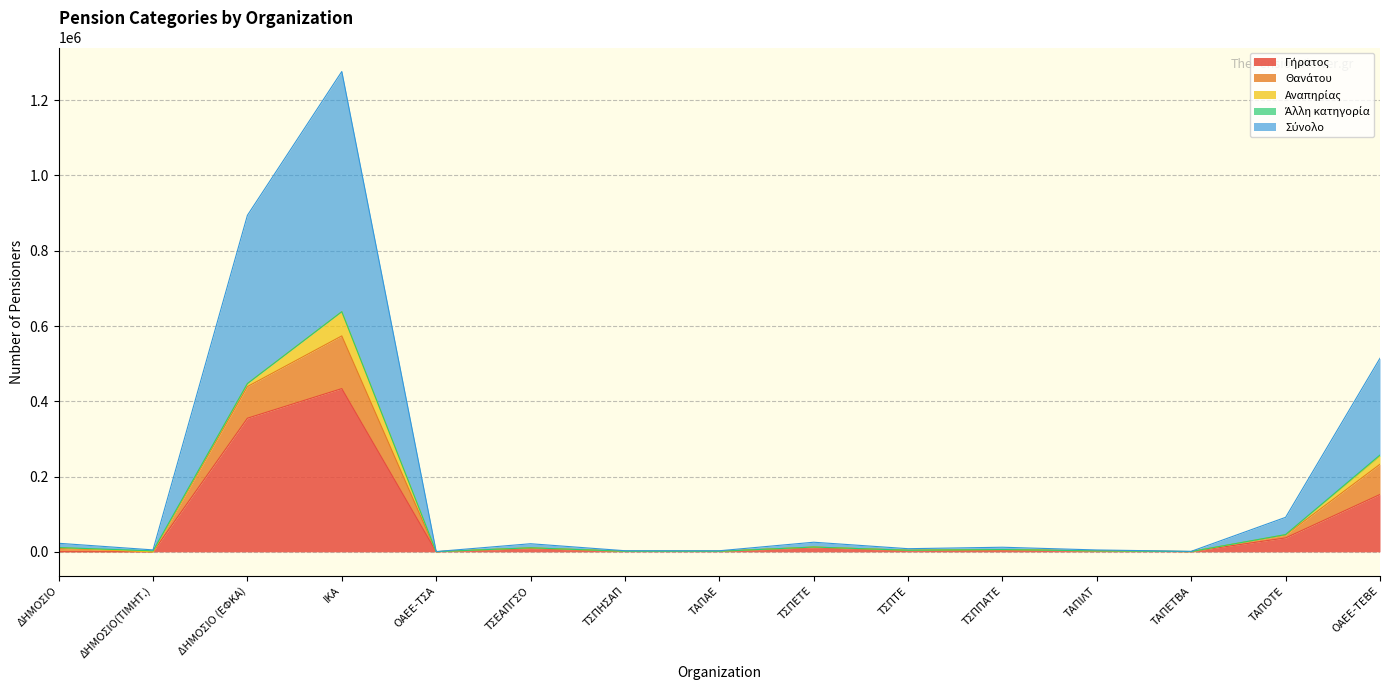

Does the chart display data point markers on the line(s)?

No